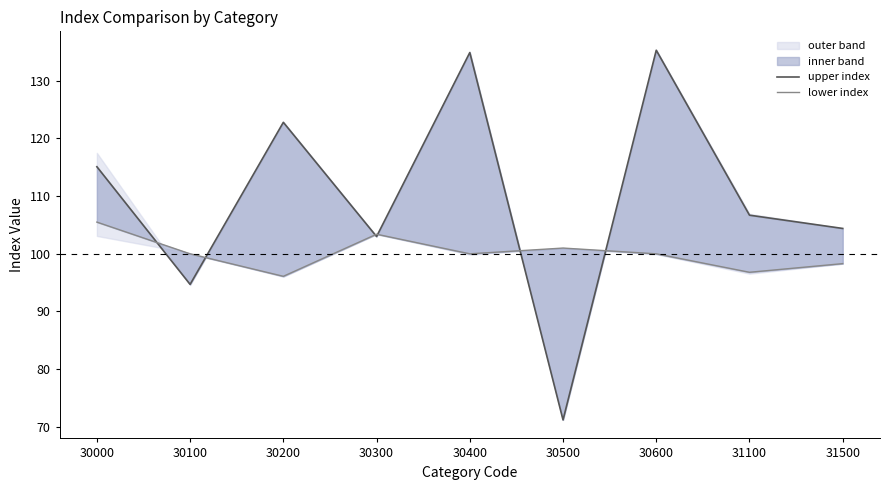

Is it true that upper index equals 17.7 at 30500?

False